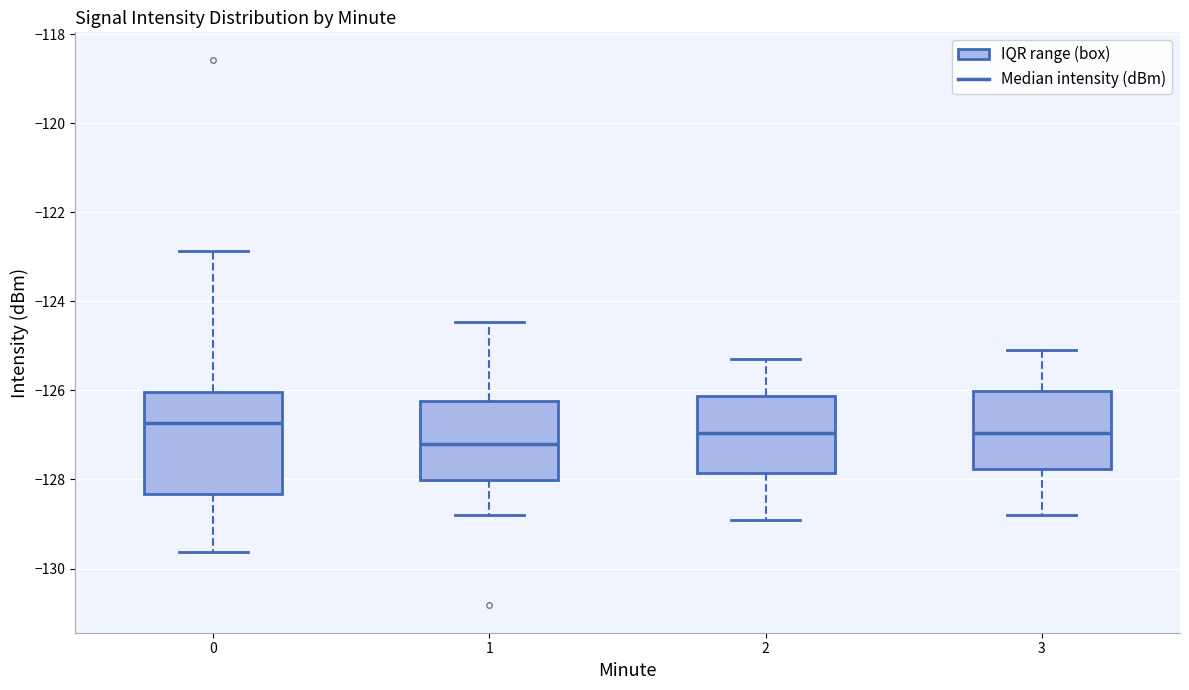

Reading left to right, transcribe this box plot: for each box, give where its median line is, the range the box spans, and where its two whiskers end, as read against the y-axis. The values are not printed on the chart, so give them approximately, as read against the axis.

0: median -126.8, box -128.4 to -126.0, whiskers -129.6 to -122.8
1: median -127.2, box -128.0 to -126.2, whiskers -128.8 to -124.4
2: median -127.0, box -127.8 to -126.2, whiskers -128.8 to -125.2
3: median -127.0, box -127.8 to -126.0, whiskers -128.8 to -125.0